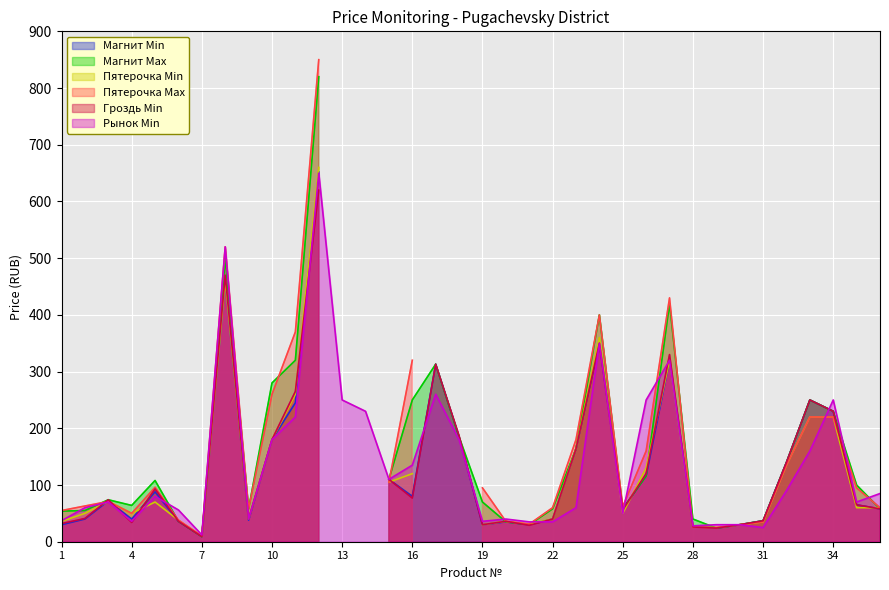

Which series has the widest spread of values?

Пятерочка Max